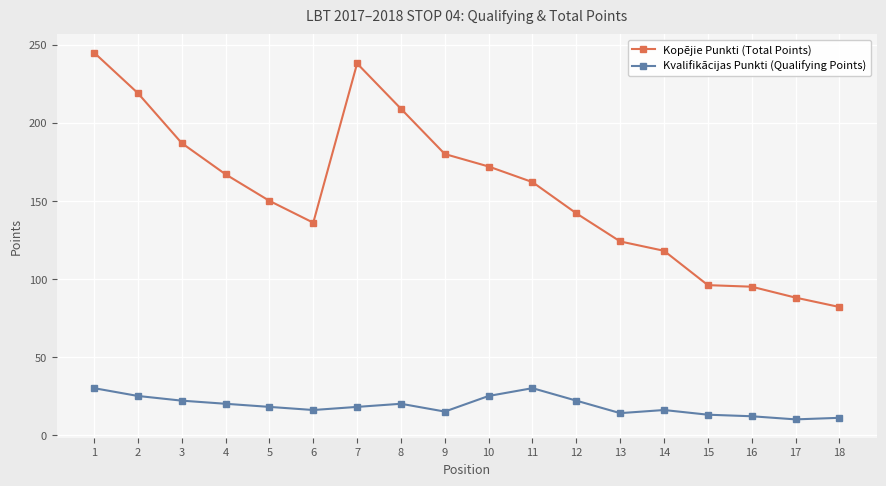

What are all the series names shown in the legend?

Kopējie Punkti (Total Points), Kvalifikācijas Punkti (Qualifying Points)